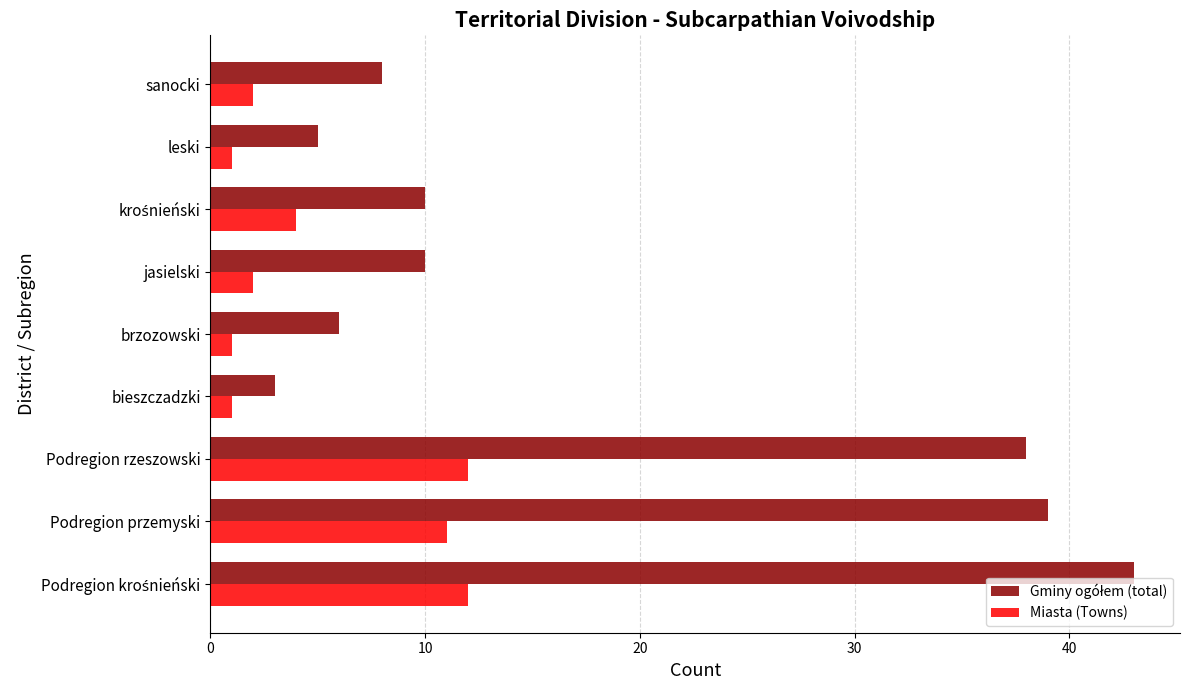

What is the greatest value displayed?

43